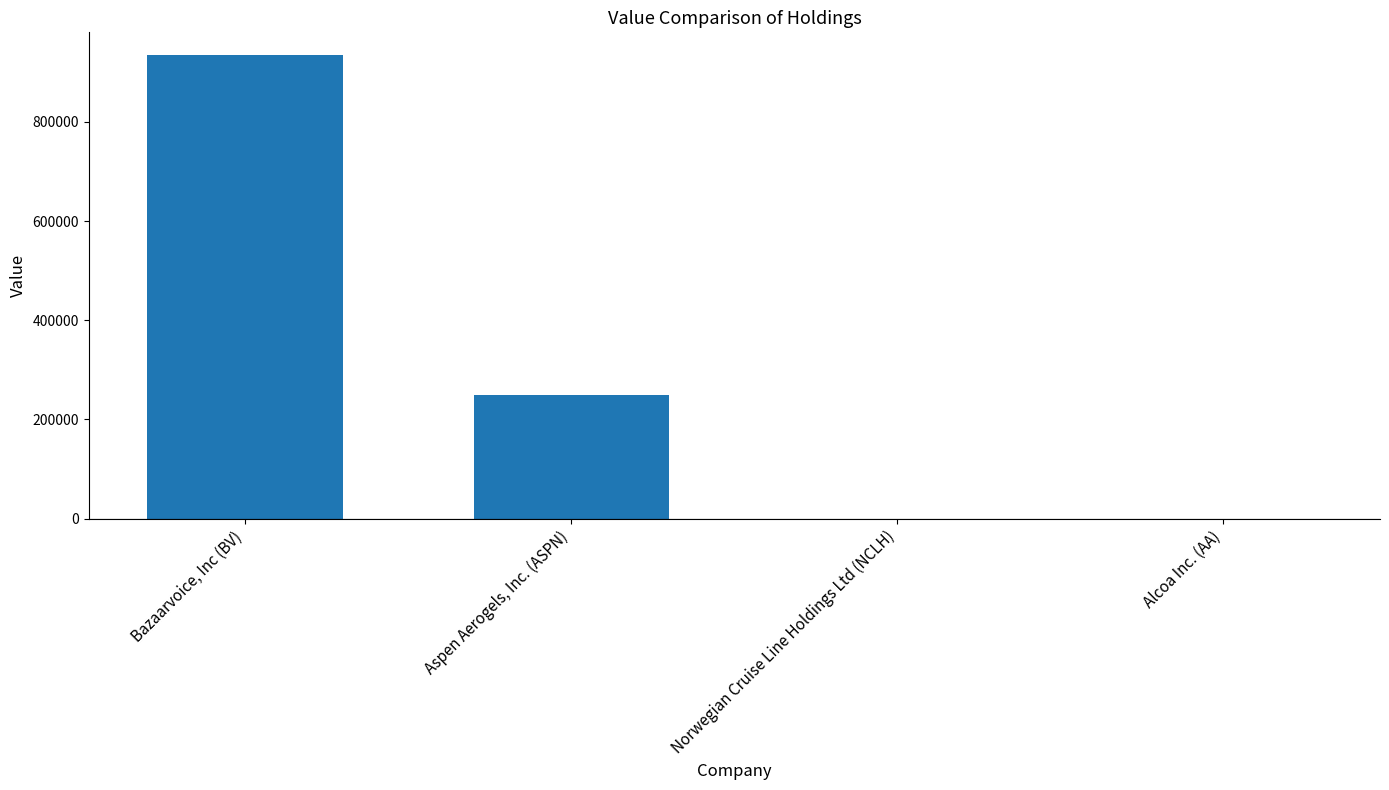

How many categories are shown in the chart?

4